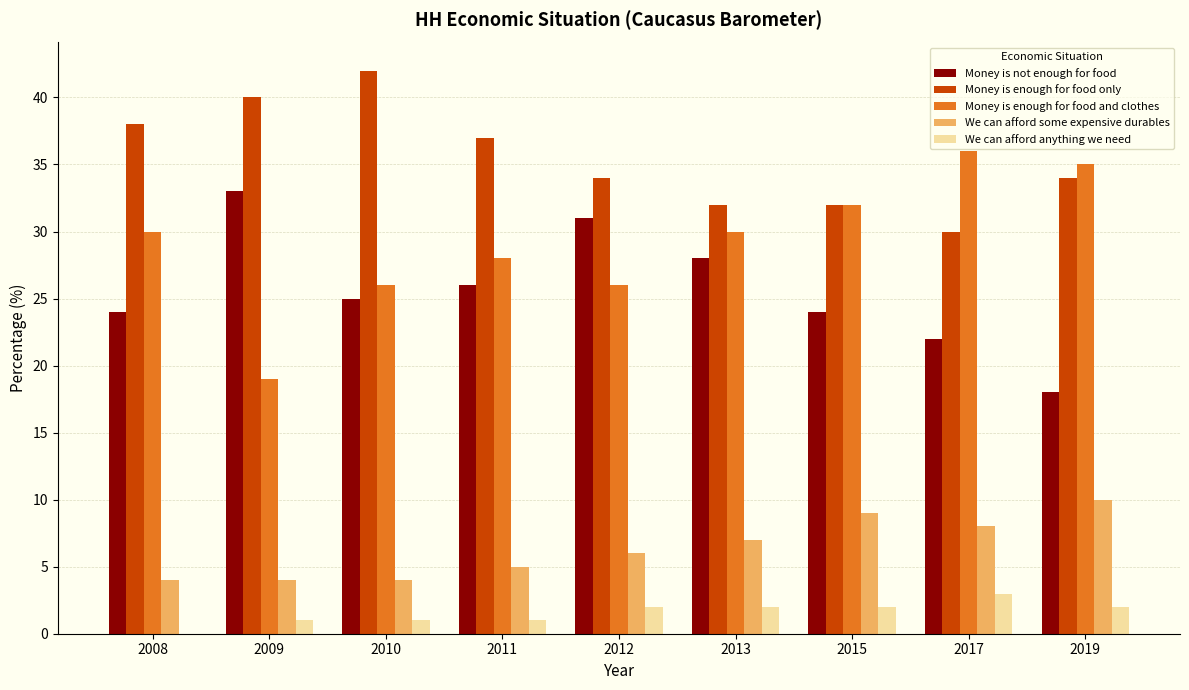

What is the spread (max minus min) of values at 2015?

30